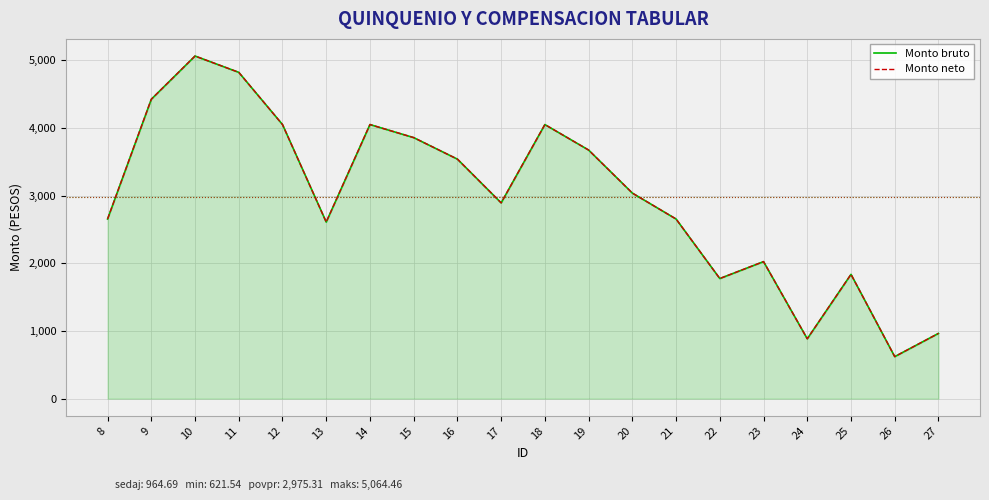

Does the chart display data point markers on the line(s)?

No